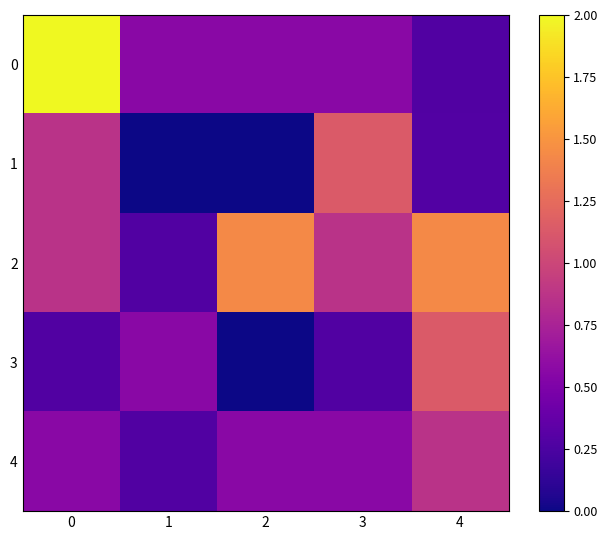

What is the spread (max minus min) of values at 0?

1.7